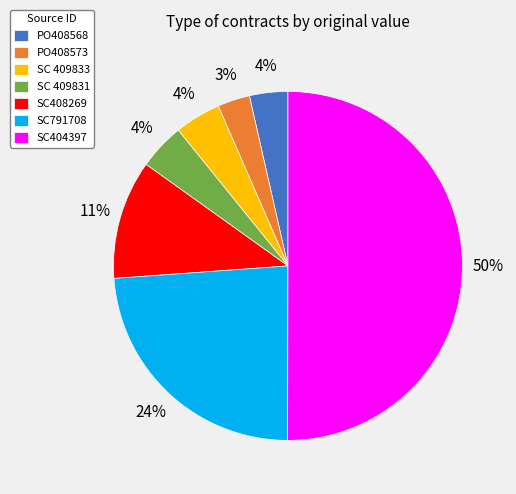

Which slice is the largest?

SC404397